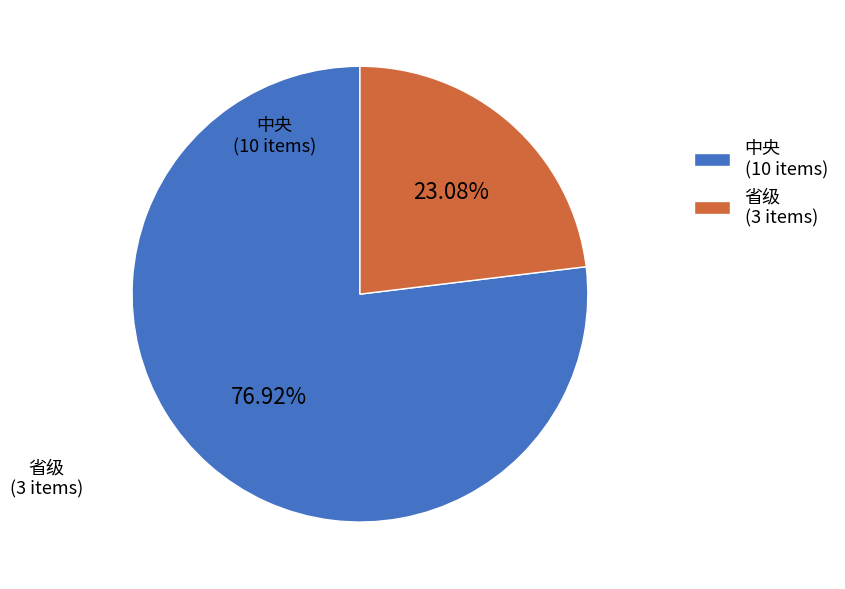

To the nearest percent, what is the difference between the 省级 and 中央 slice percentages?

54%